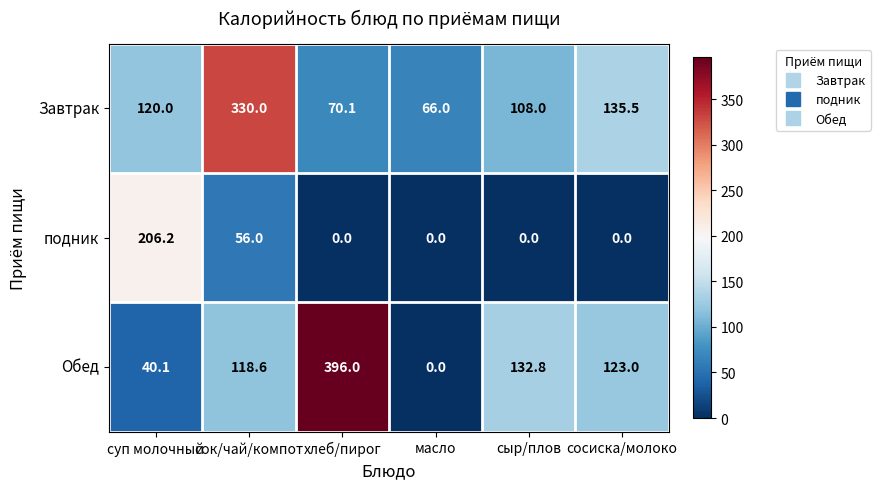

What is the sum of all Обед values?

810.5